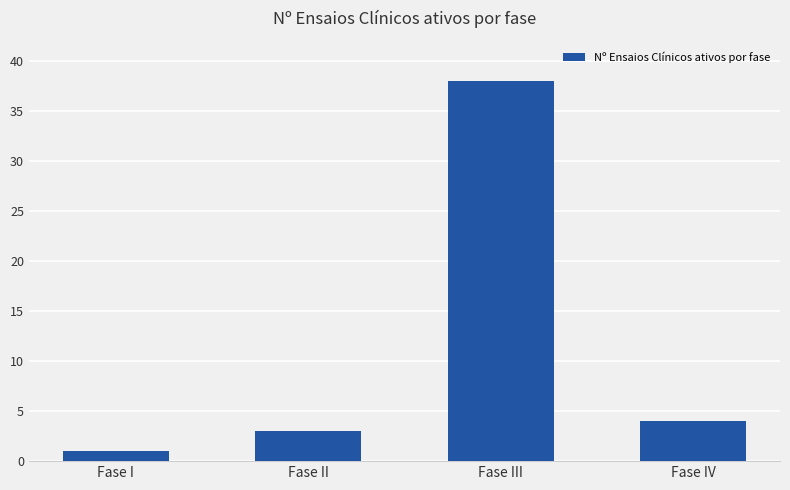

What position from the right is Fase II?

3